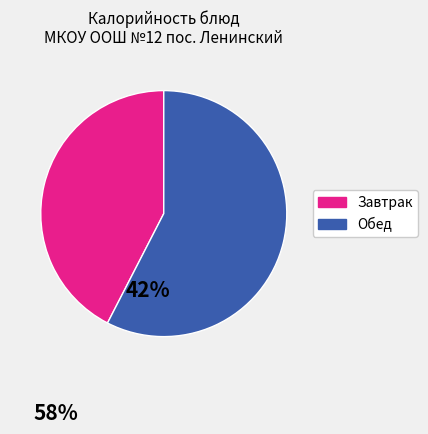

Is there a majority slice in this chart?

Yes